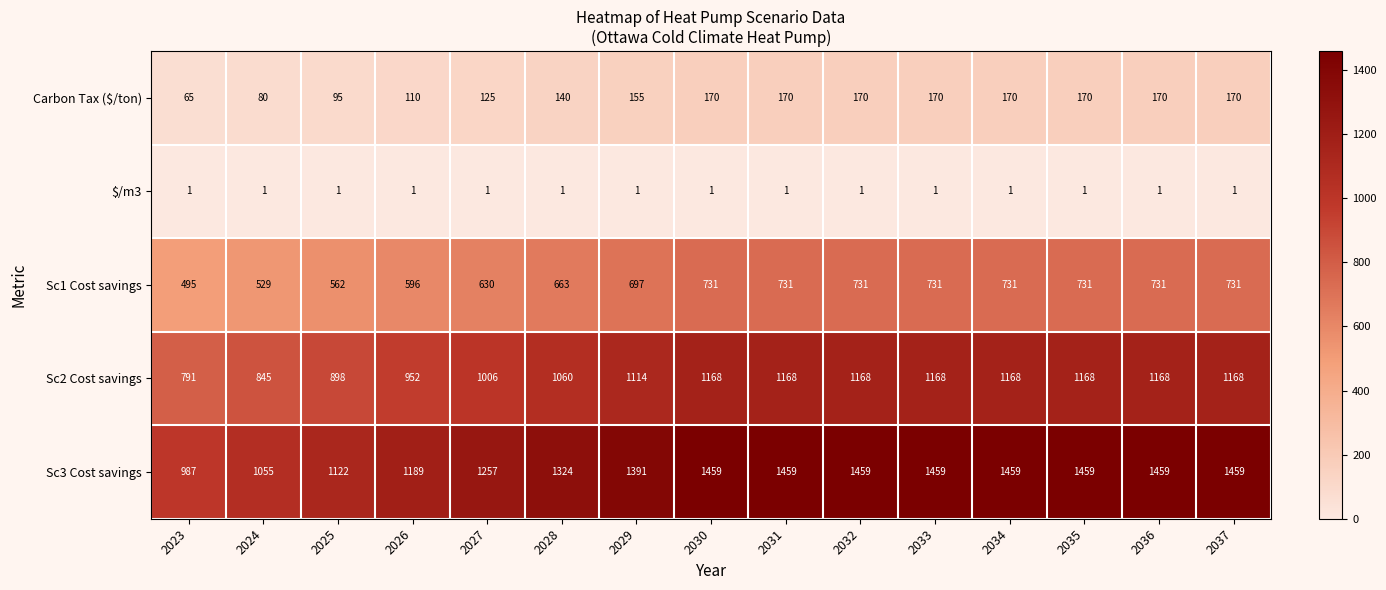

What is the difference between the Sc1 Cost savings values at 2023 and 2031?

236